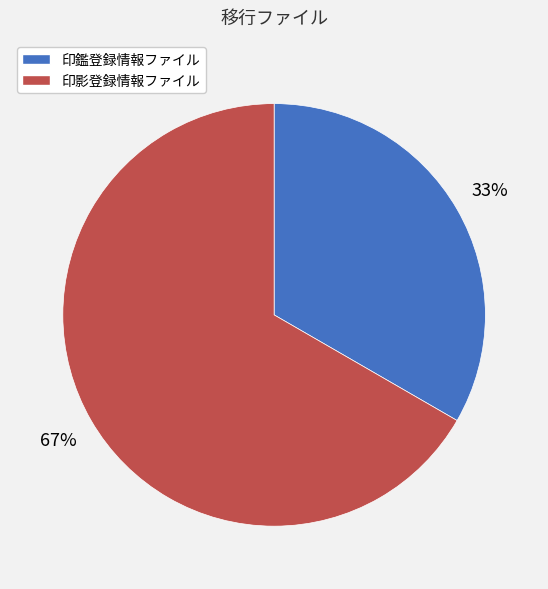

Is the sum of 印鑑登録情報ファイル and 印影登録情報ファイル greater than half?

Yes